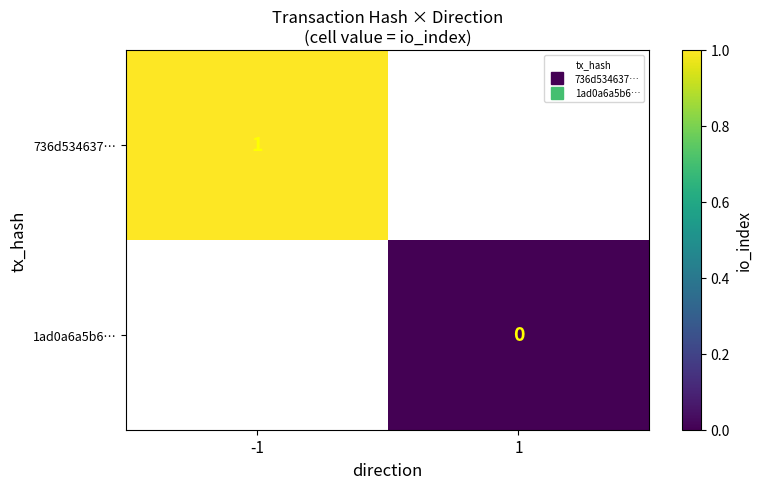

Is the value of 736d534637… at 1 greater than the value of 1ad0a6a5b6… at -1?

No